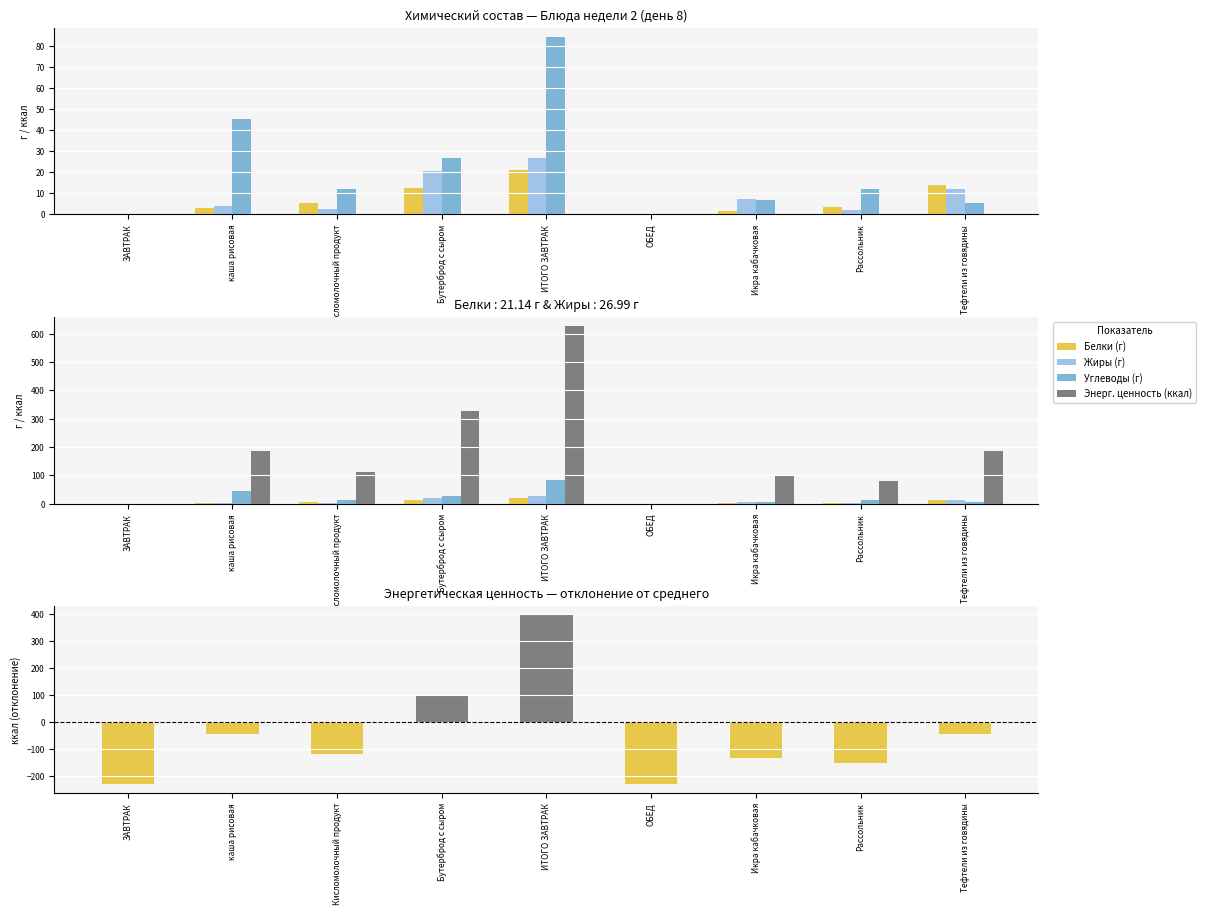

What is the sum of all Белки (г) values?

61.2